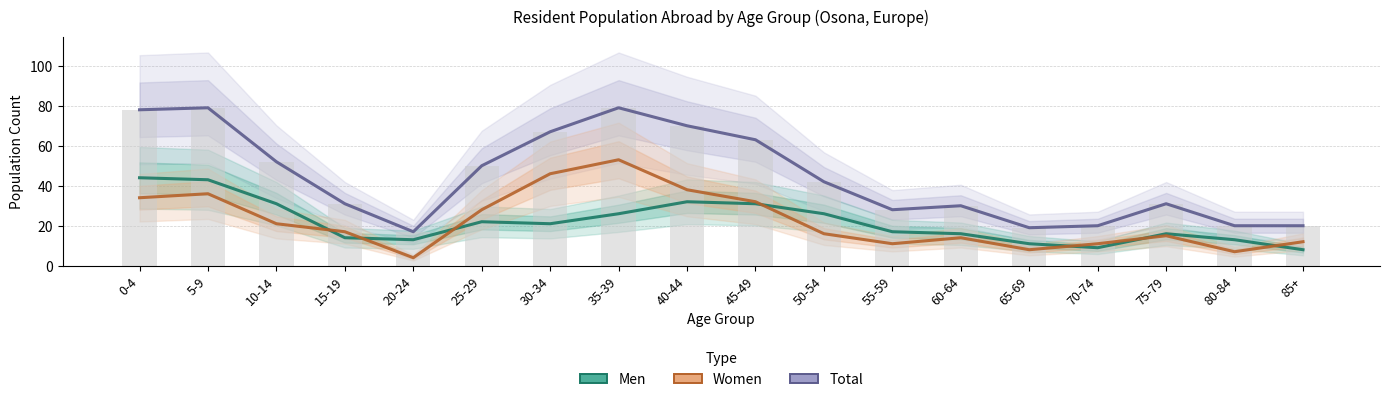

Is the value of Men at 85+ greater than the value of Women at 10-14?

No